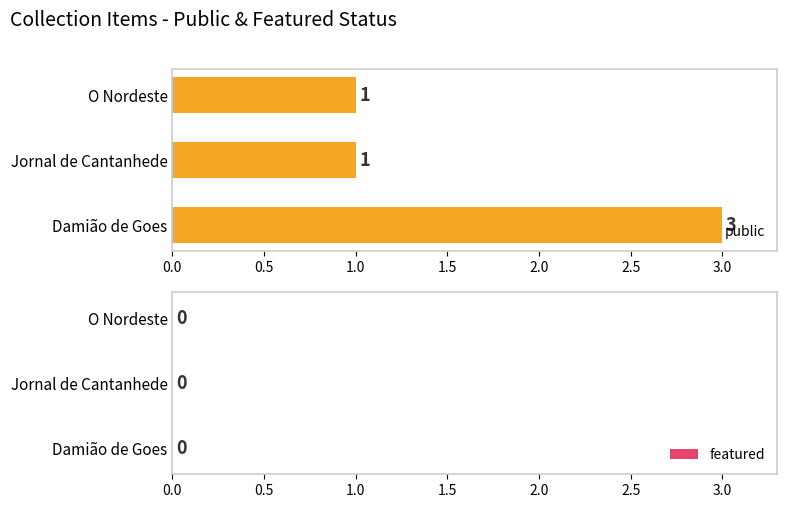

Which category has the highest value across all series?

Damião de Goes